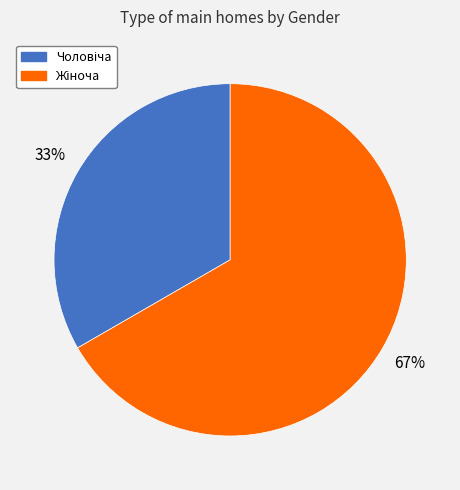

Does any single category account for the majority?

Yes